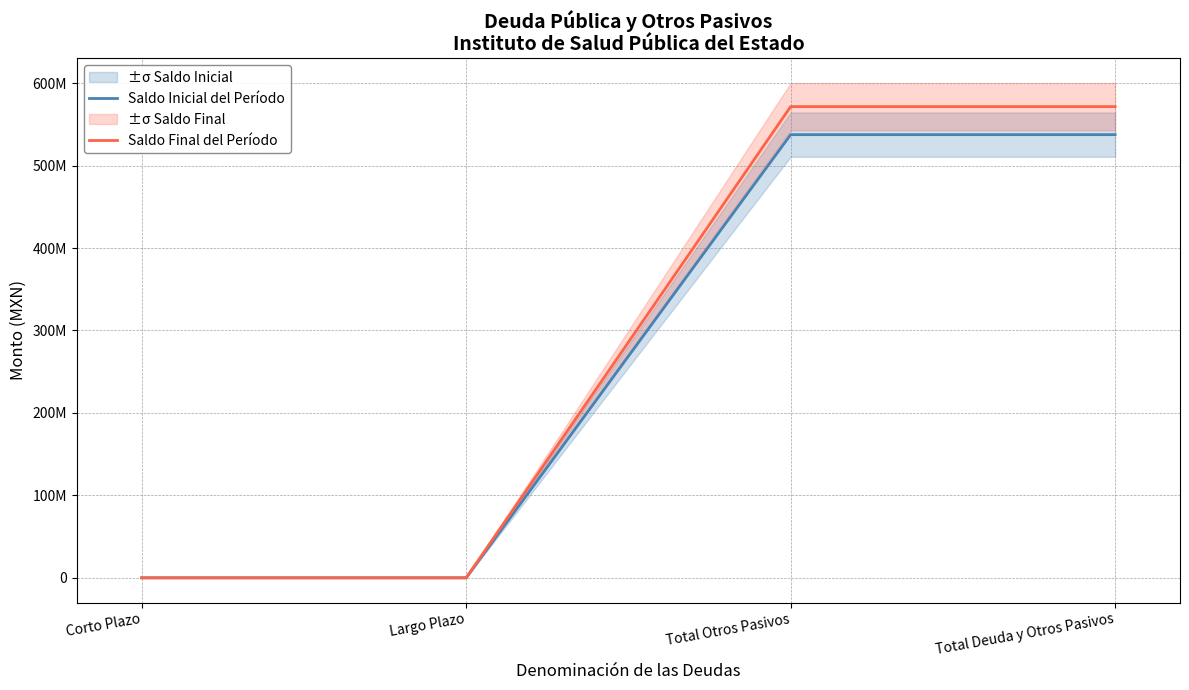

What are all the series names shown in the legend?

Saldo Inicial del Período, Saldo Final del Período